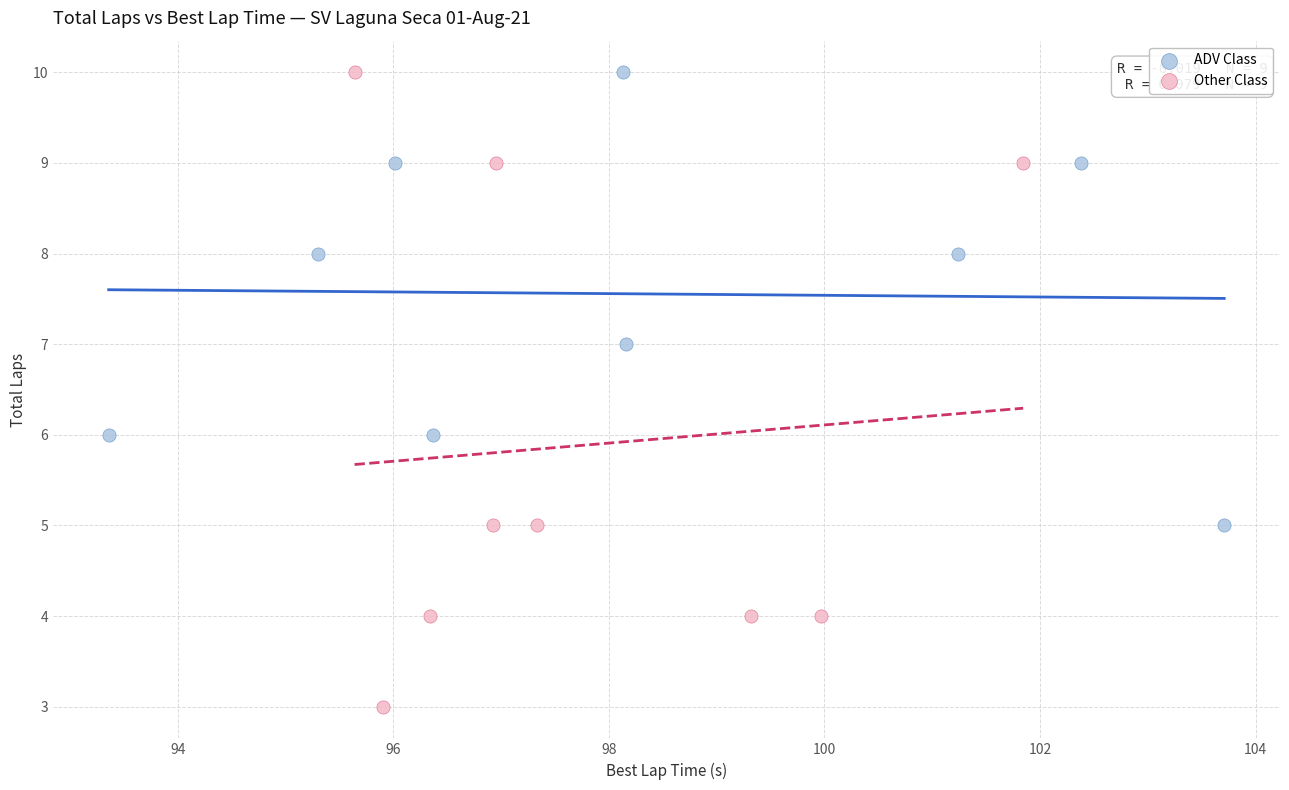

Which series has the widest spread of Y values?

Other Class